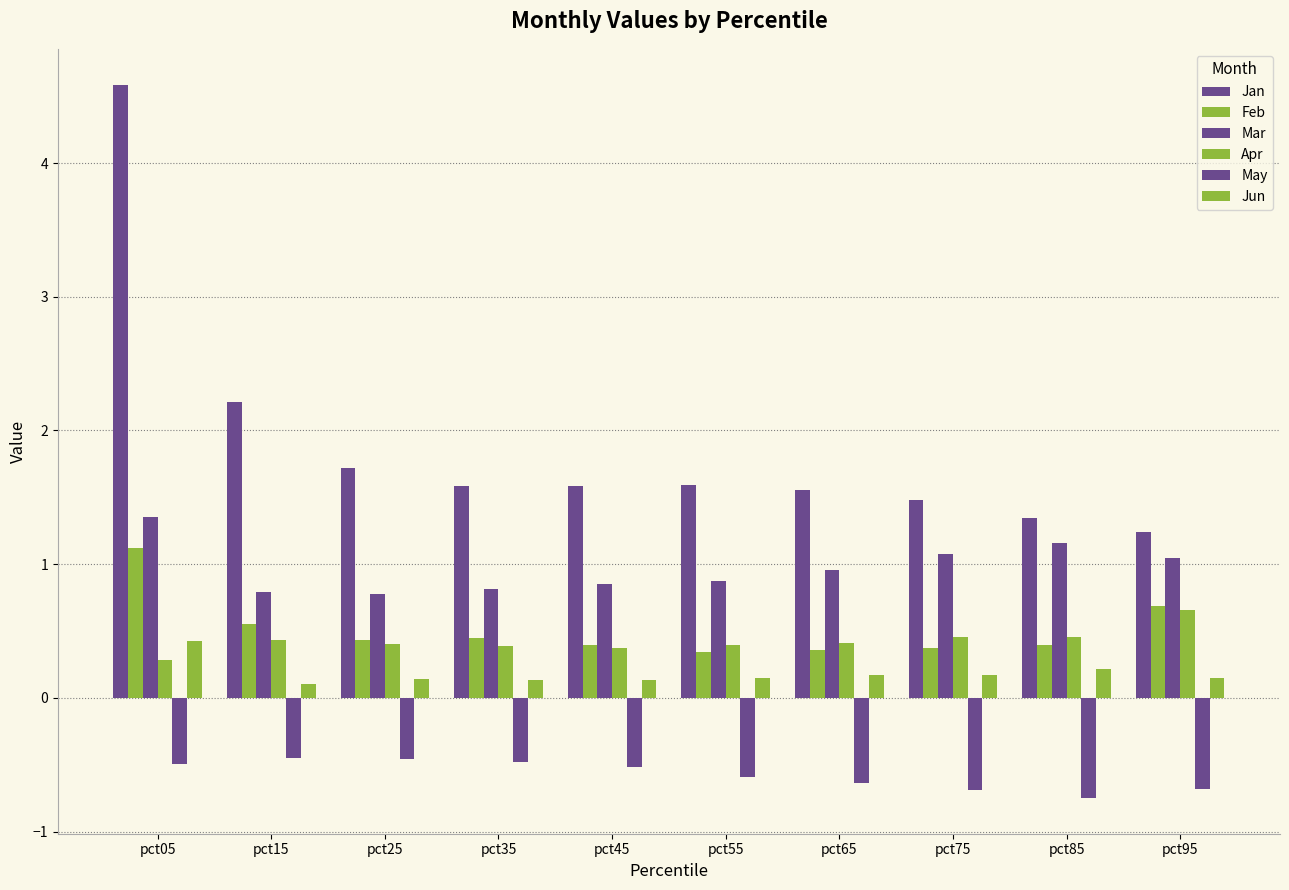

What is the value of the Mar bar at the 3rd from the left?

0.8